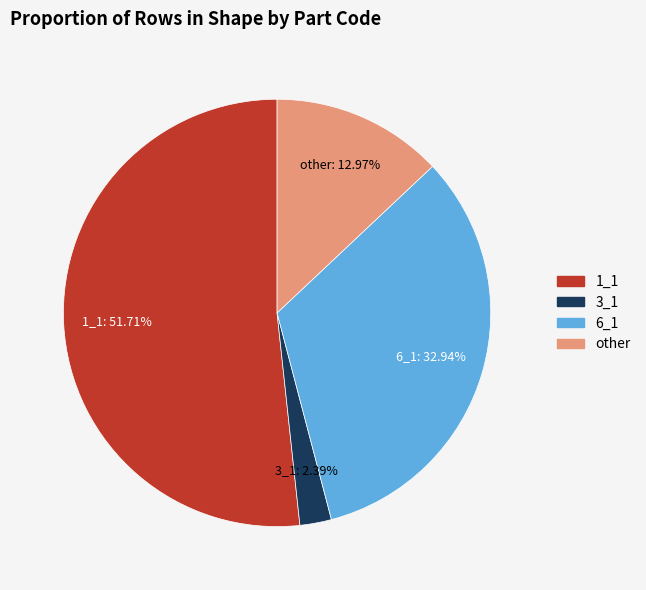

Is there any slice that represents more than half of the pie?

Yes